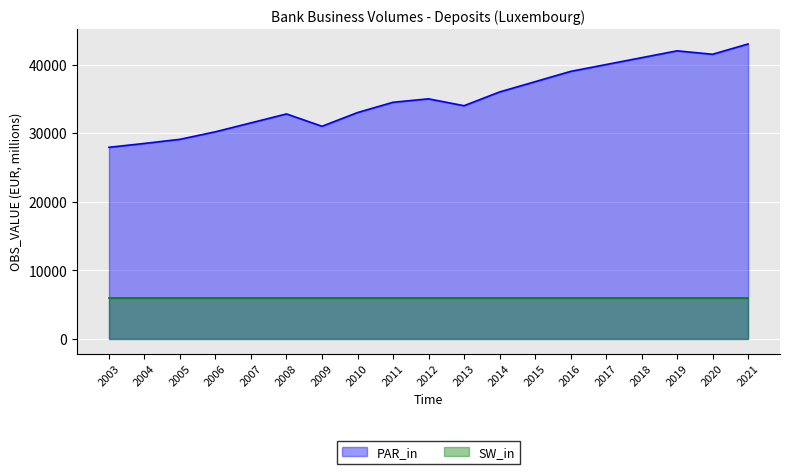

At how many categories does at least one series exceed 16702?

19